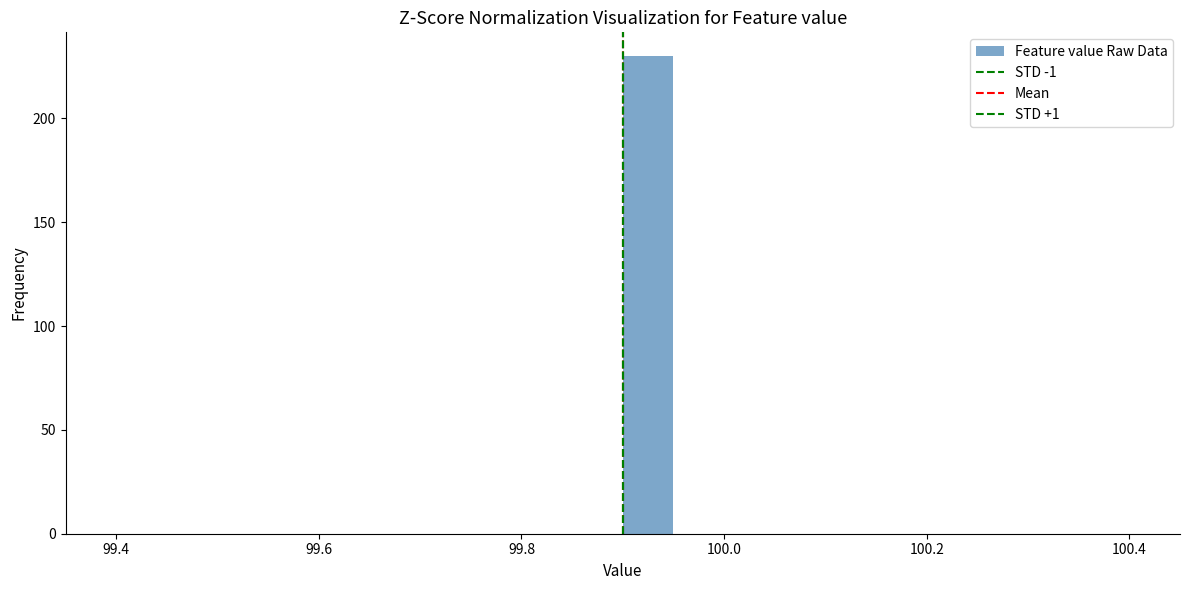

Read against the x-axis, roughly where is the centre of the tallest bar?

99.92